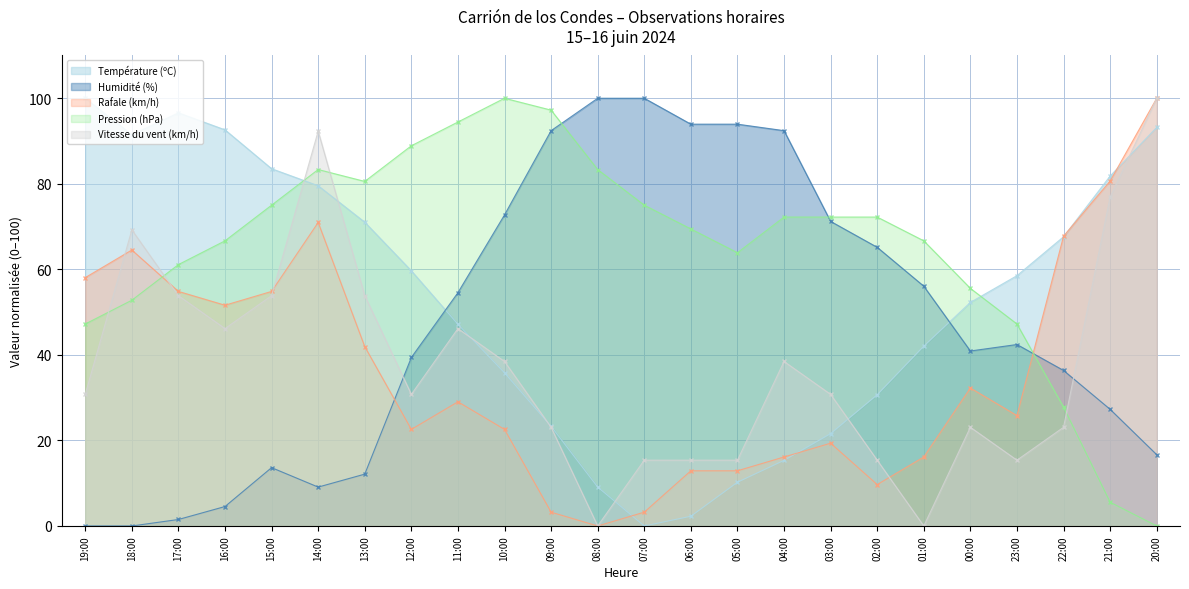

What is the value of the Température (ºC) point at the 12th from the left?

9.1